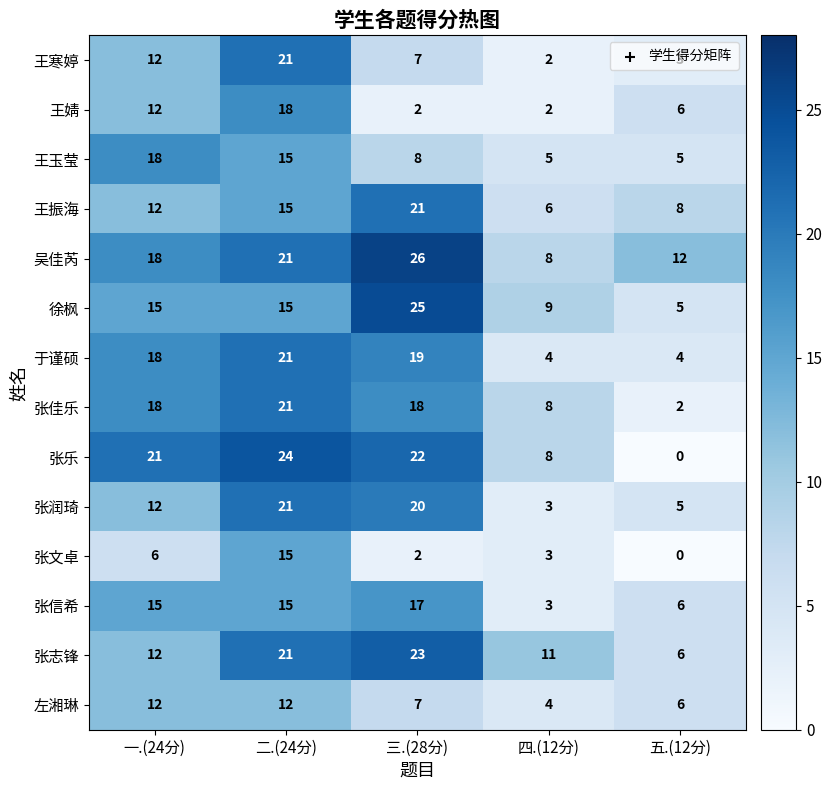

Is it true that 张润琦 equals 4 at 一.(24分)?

False